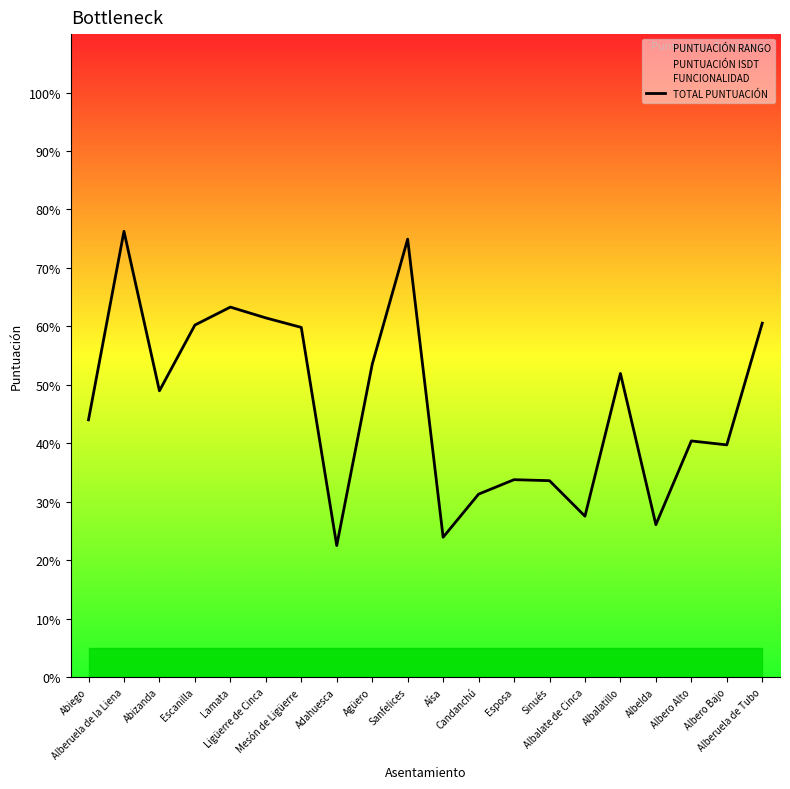

Which label corresponds to the largest value in the chart?

Alberuela de la Liena